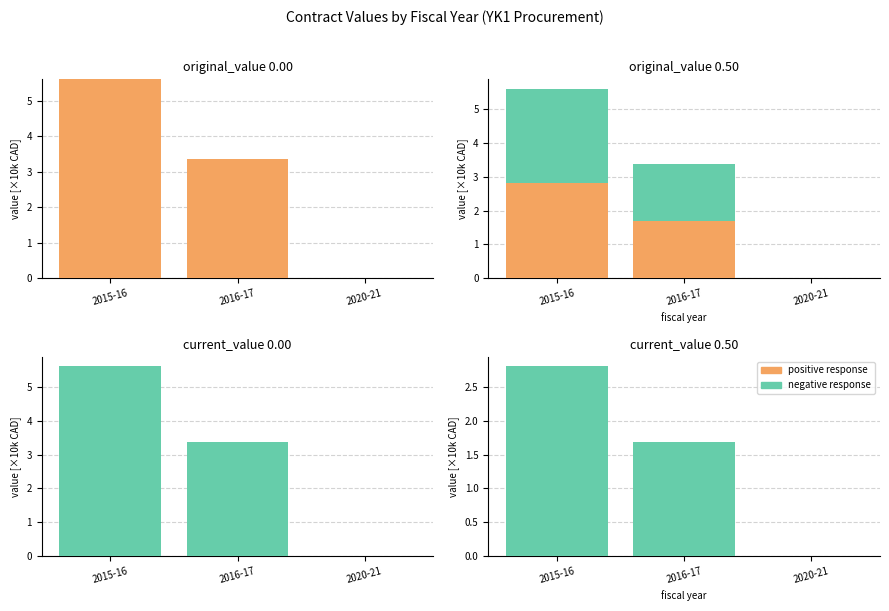

Reading right to left, extract all data points from this chart.

positive response: 0.0	0.0	0.0
negative response: 0.0	1.7	2.8